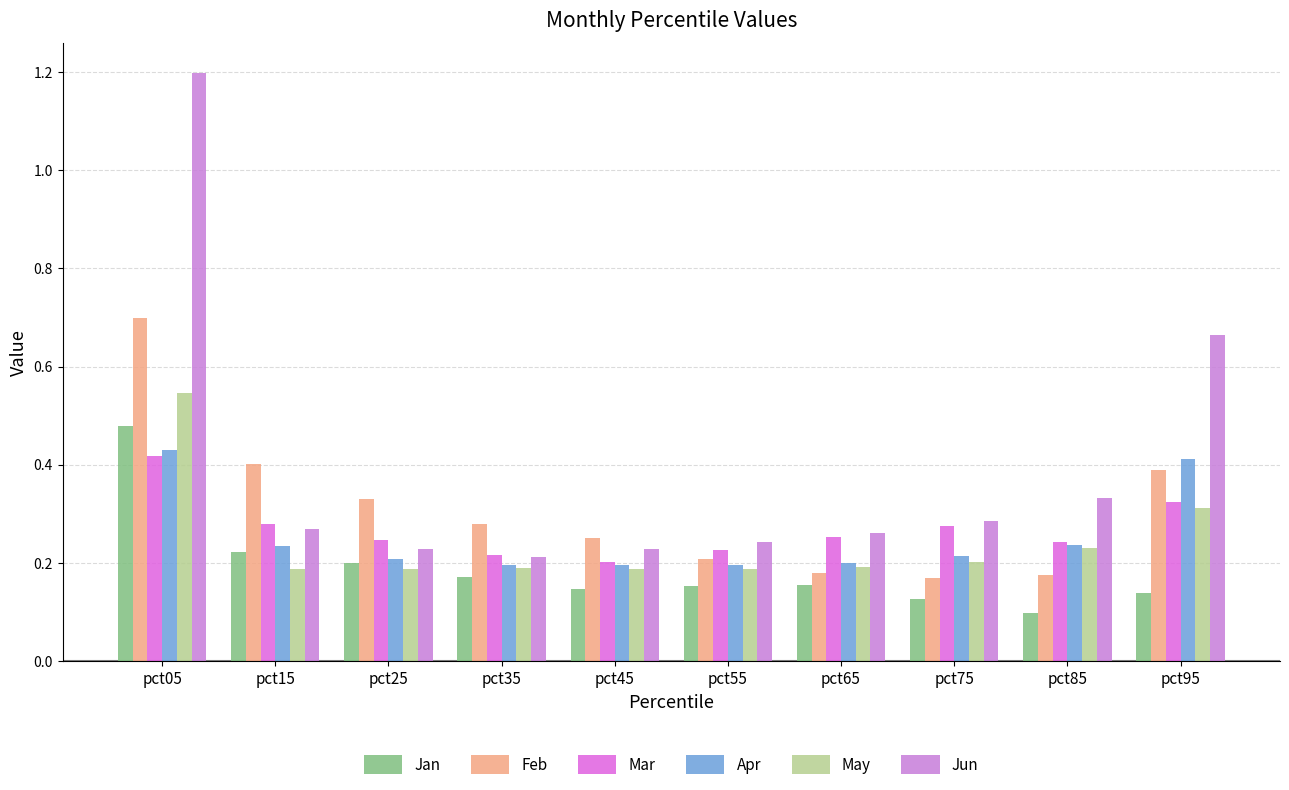

Count the Mar values in the range 0 to 1.

10